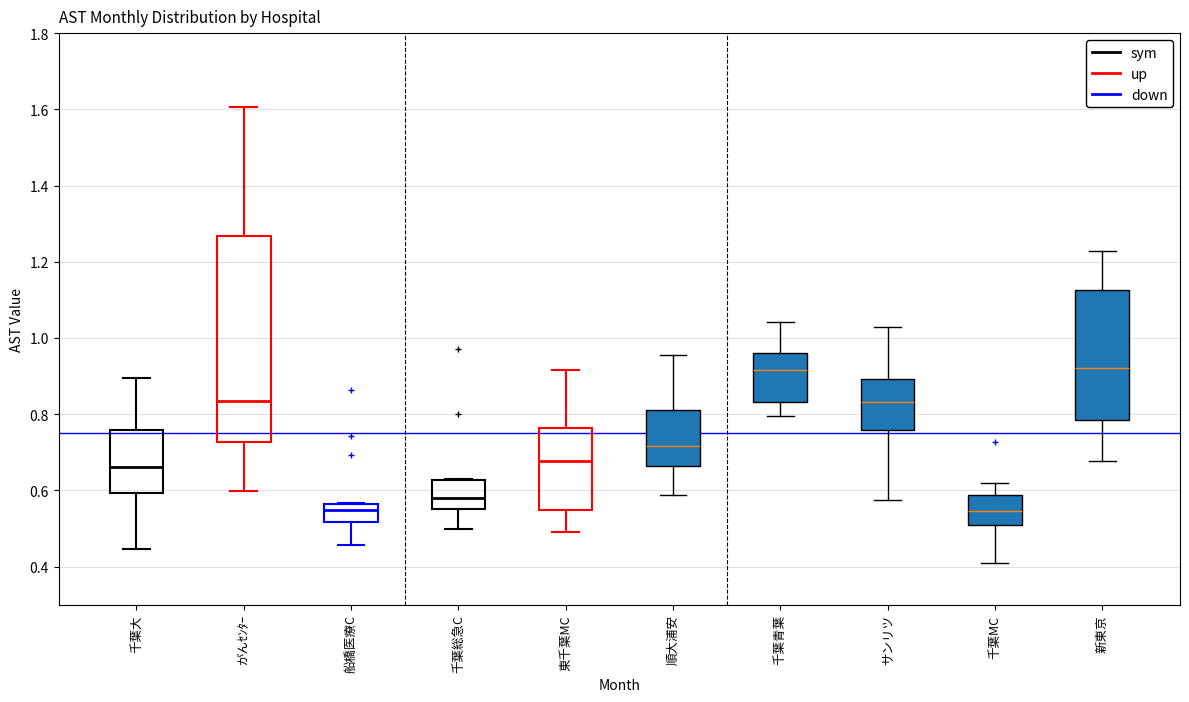

Where is the lower edge of the box for 船橋医療C on the y-axis? The values are not printed on the chart, so give them approximately, as read against the axis.

0.52